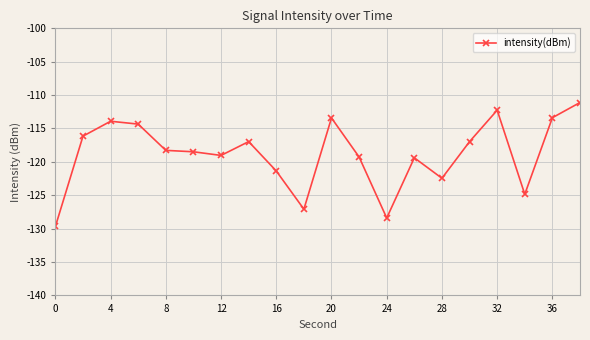

How many categories are shown in the chart?

20